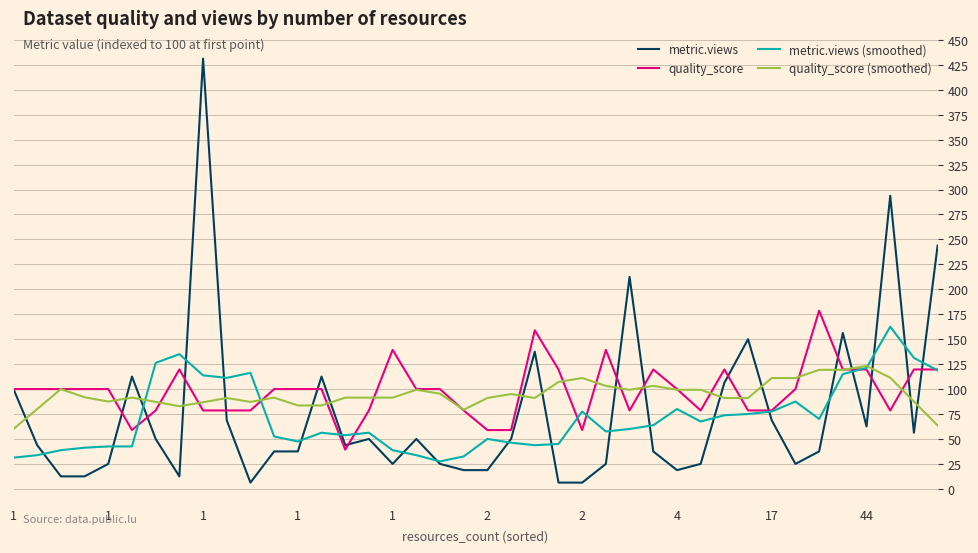

Does the chart display data point markers on the line(s)?

No